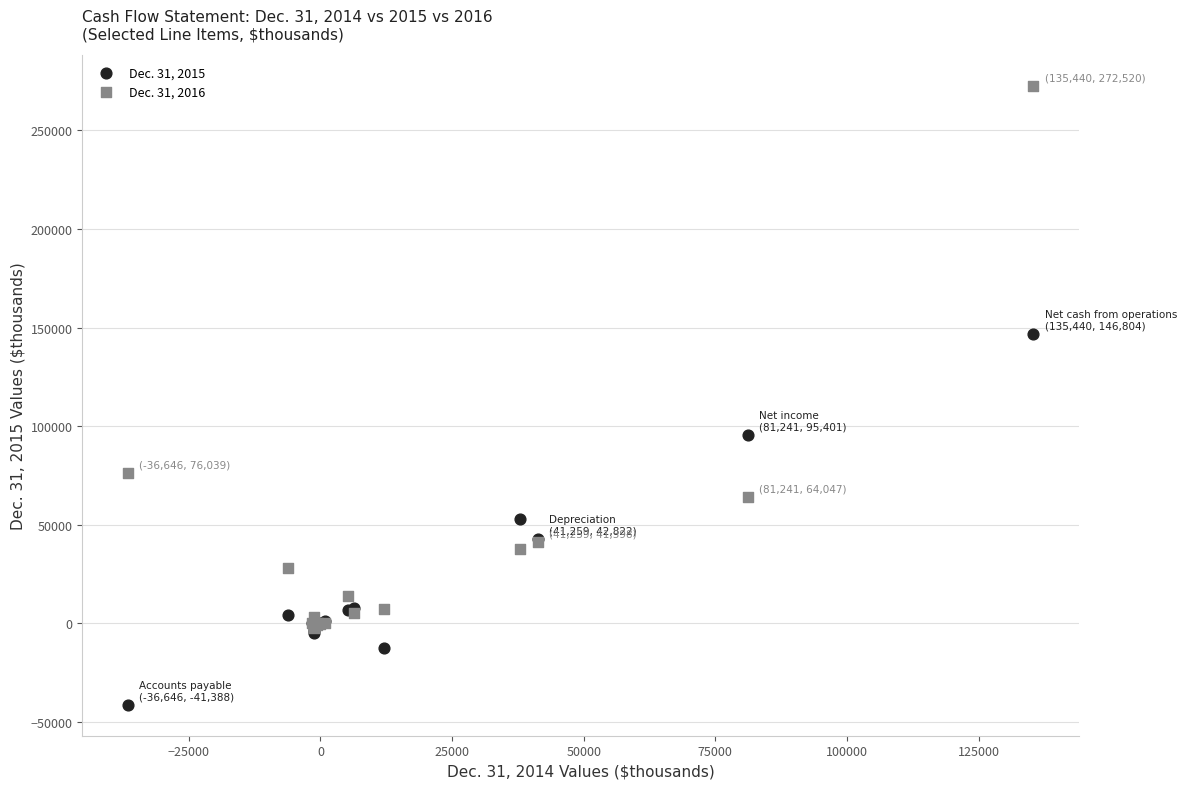

Across all series, what Y value is closest to 115566?

95401